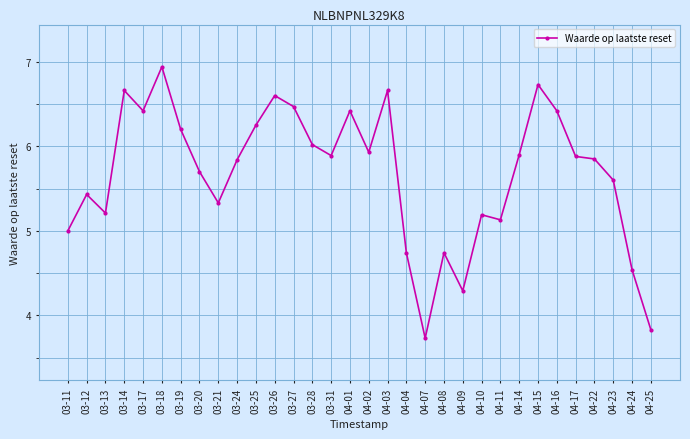

What is the sum of all values?

181.5